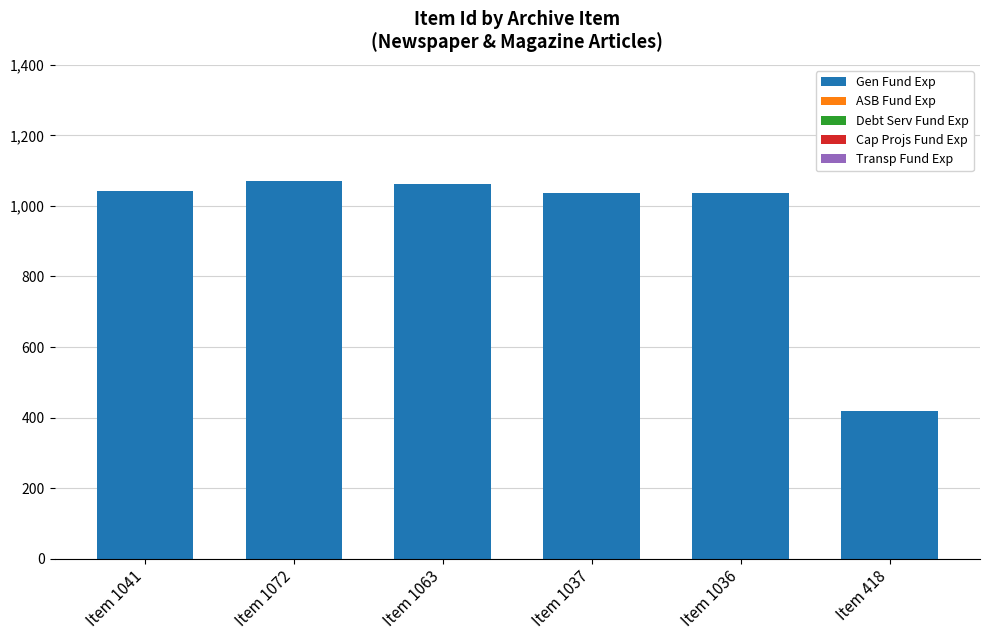

Does the chart contain any negative values?

No